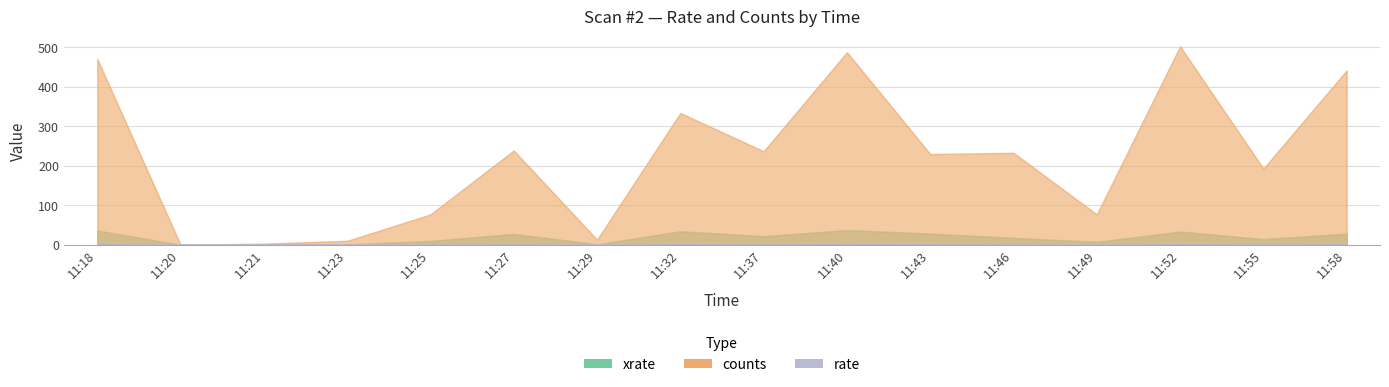

At which category is the sum across all series the highest?

11:52